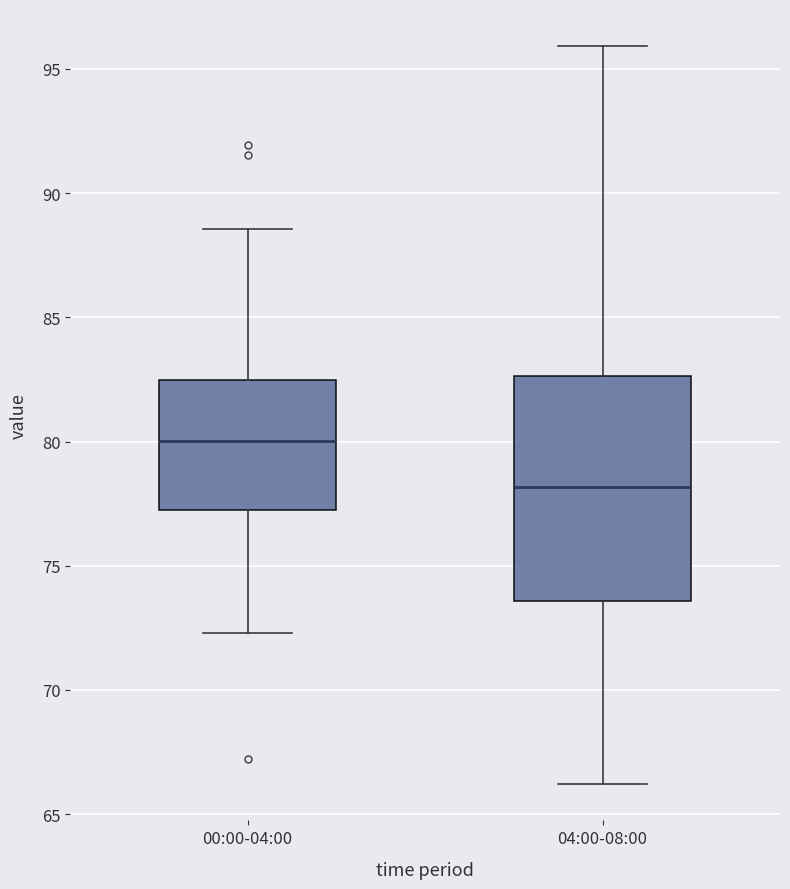

Which box's median line is the lowest?

04:00-08:00